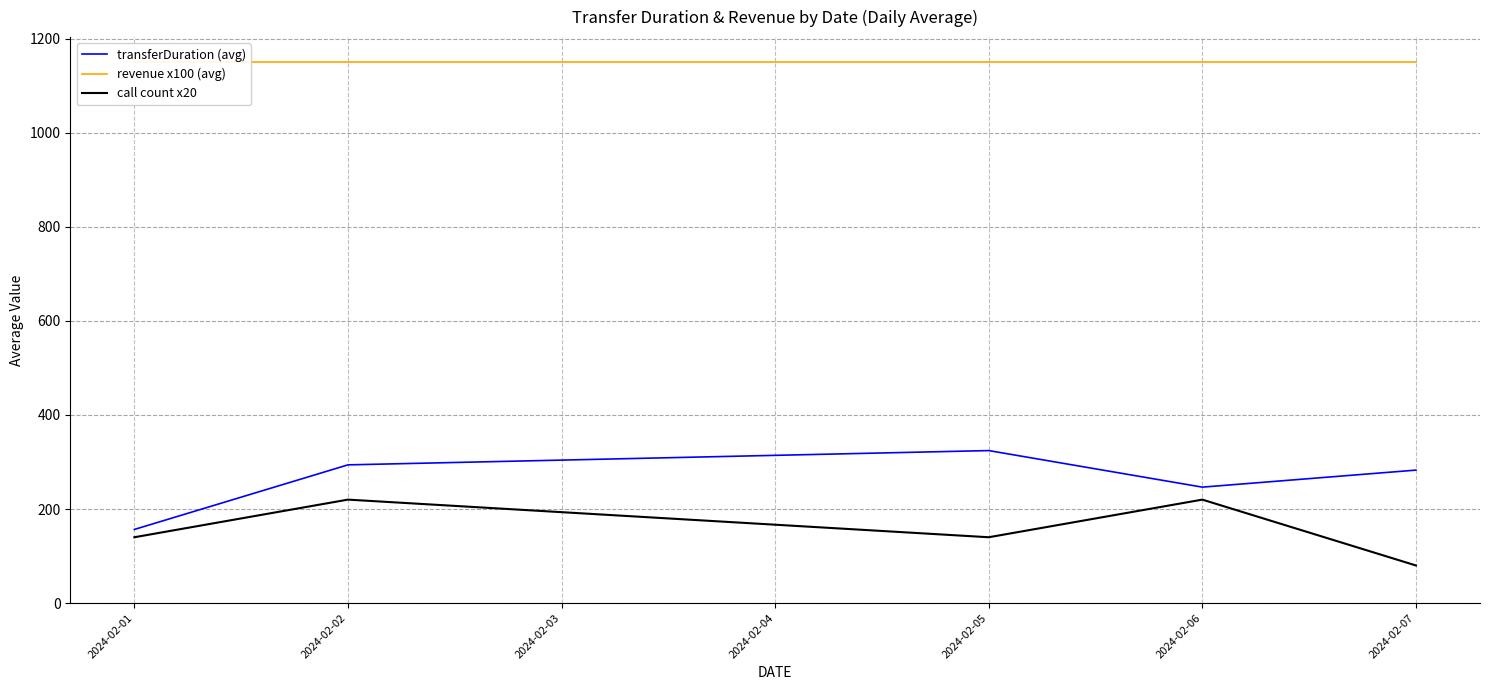

What is the lowest value of the transferDuration (avg) series?

156.6